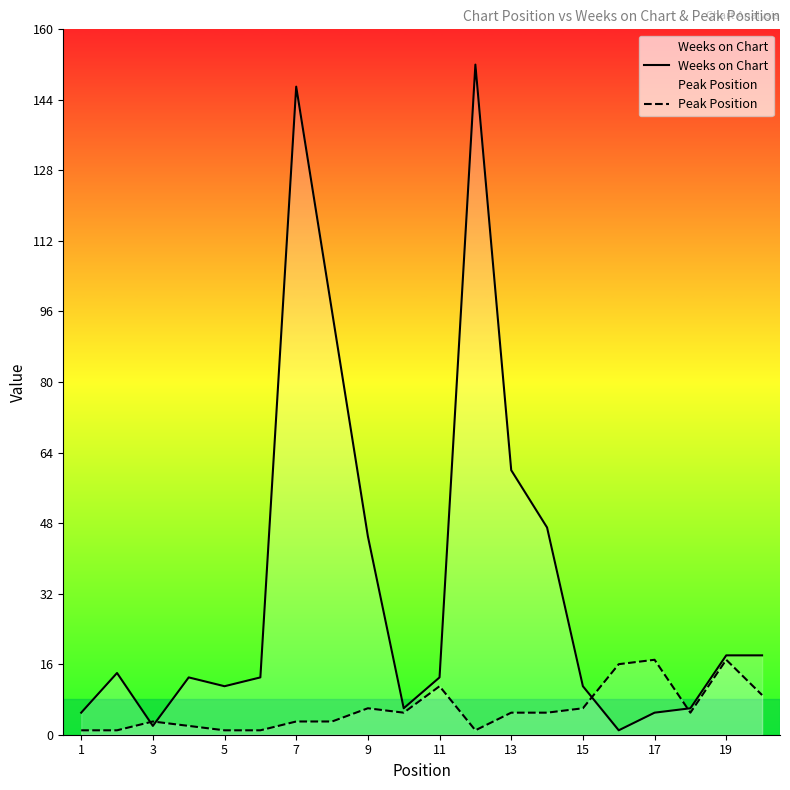

At which label is Weeks on Chart closest to 76?

13